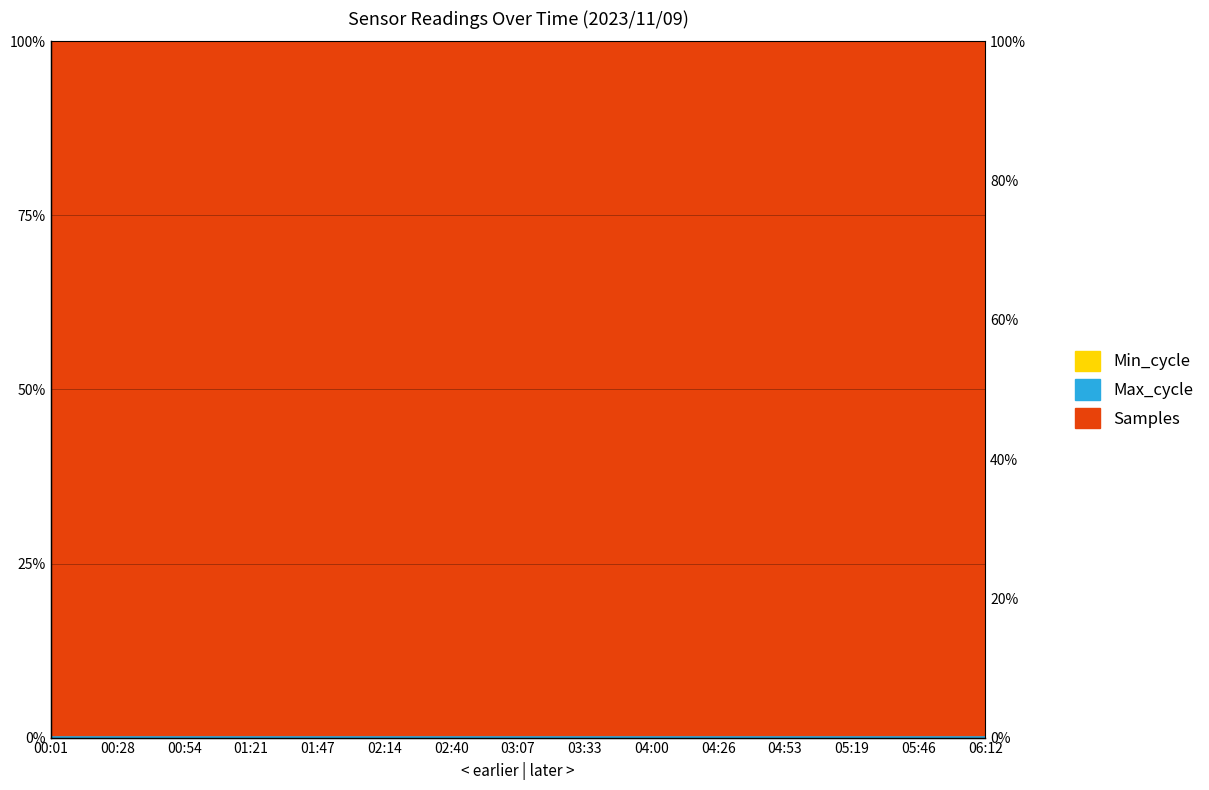

At which category is the sum across all series the highest?

02:40